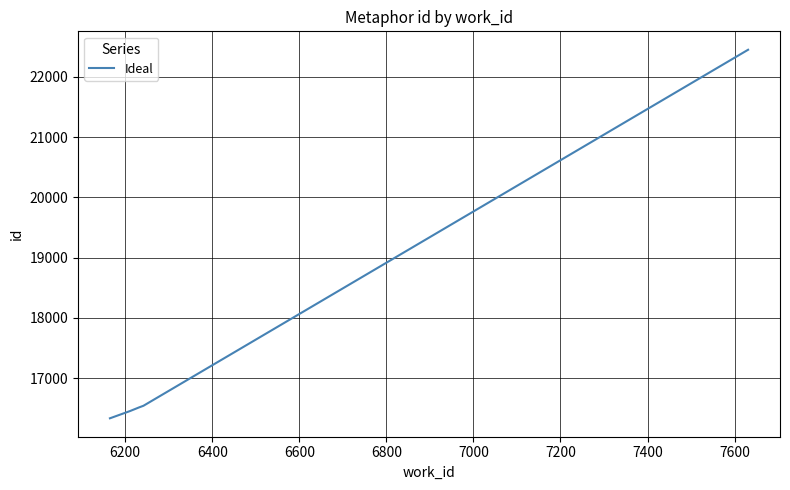

What is the sum of all values?

88283